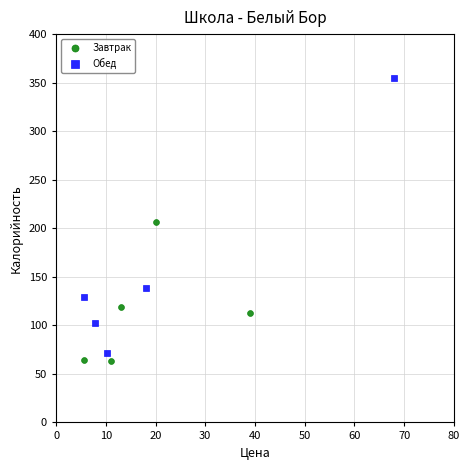

Which series reaches the maximum Y coordinate?

Обед